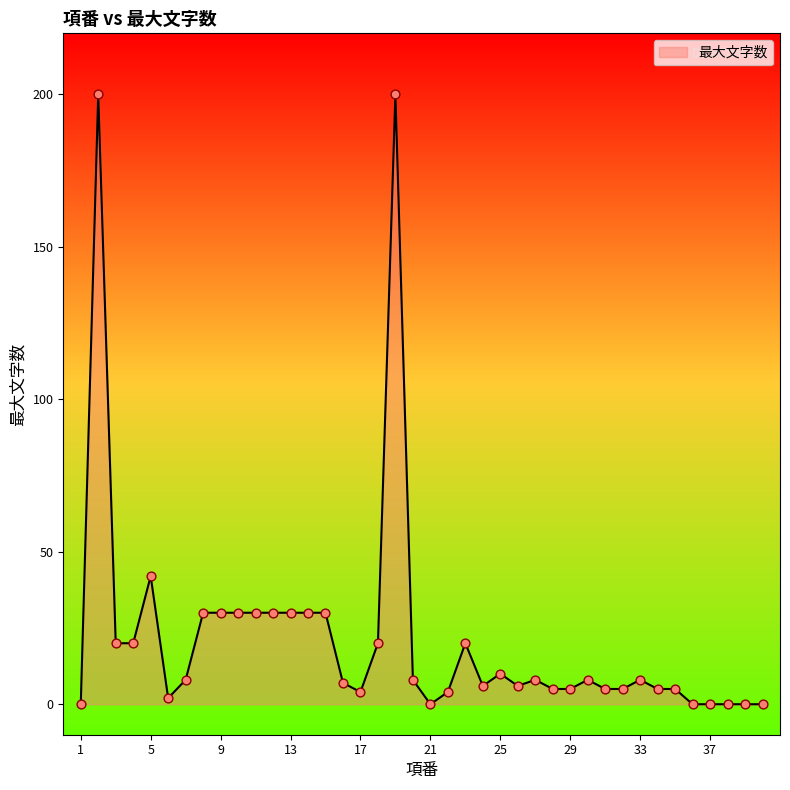

What is the difference between the maximum and minimum values?

200